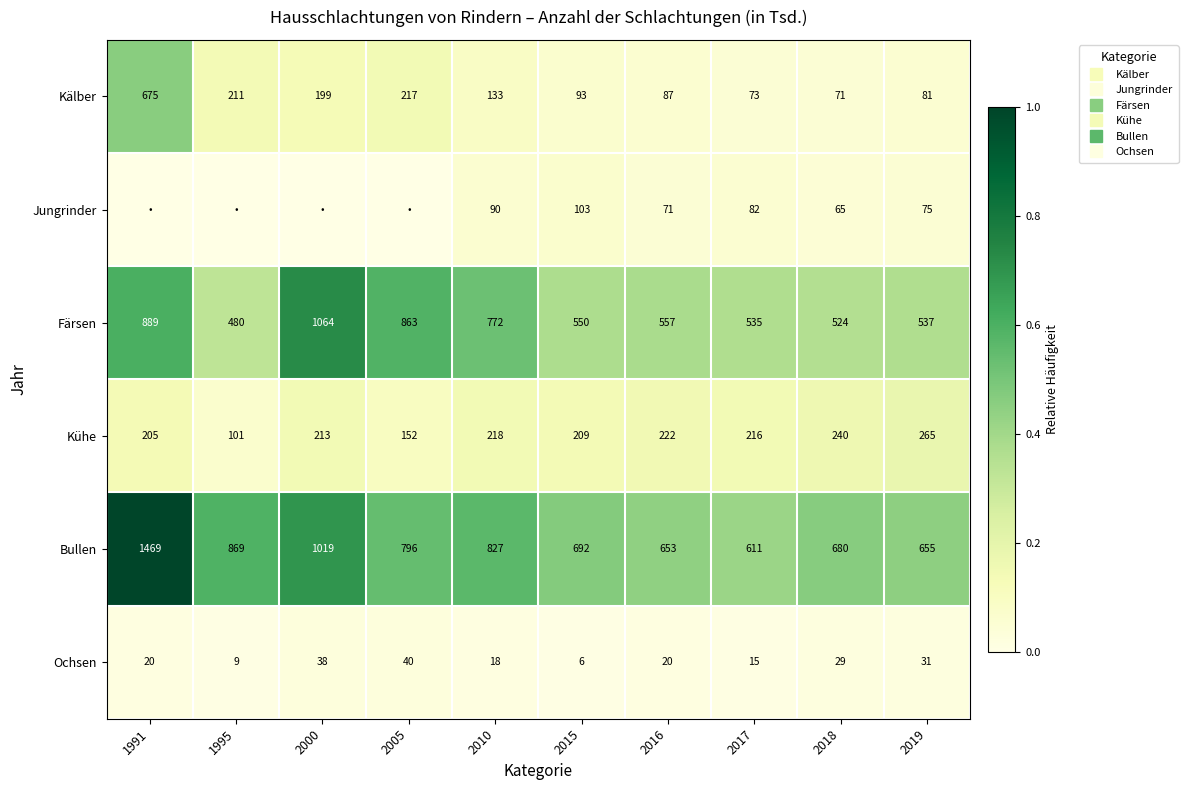

Count the number of data series in this chart.

6